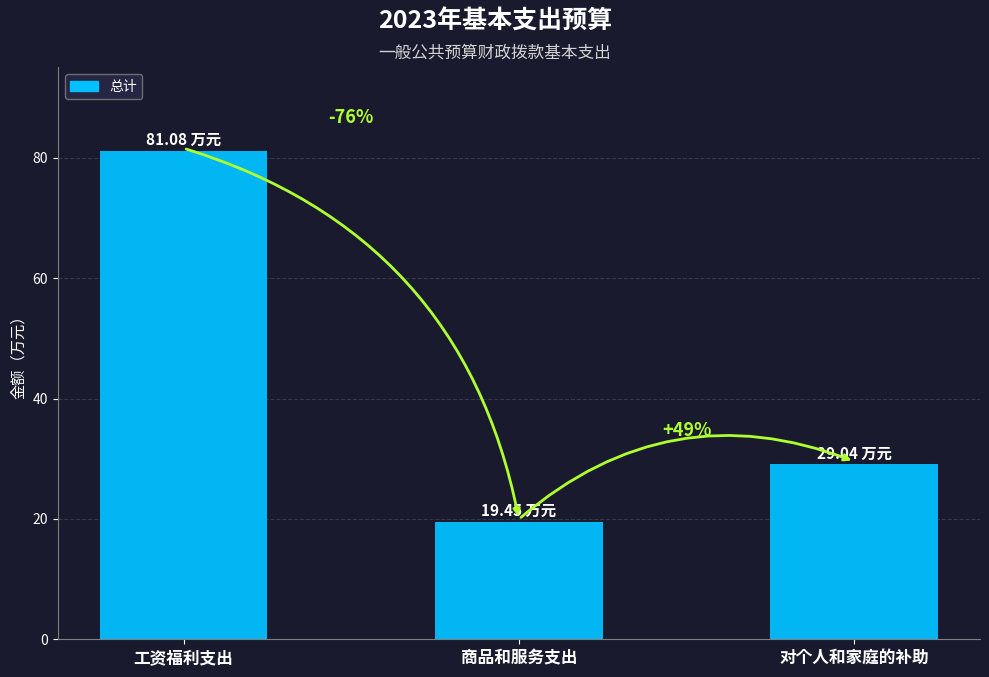

Are the bars horizontal?

No